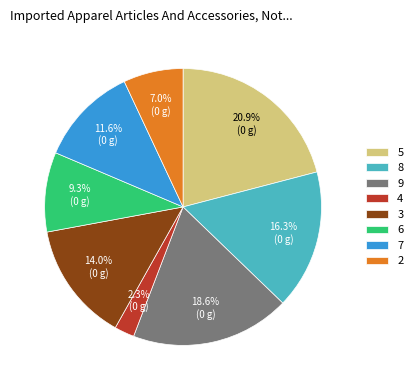

Which slice is the largest?

5